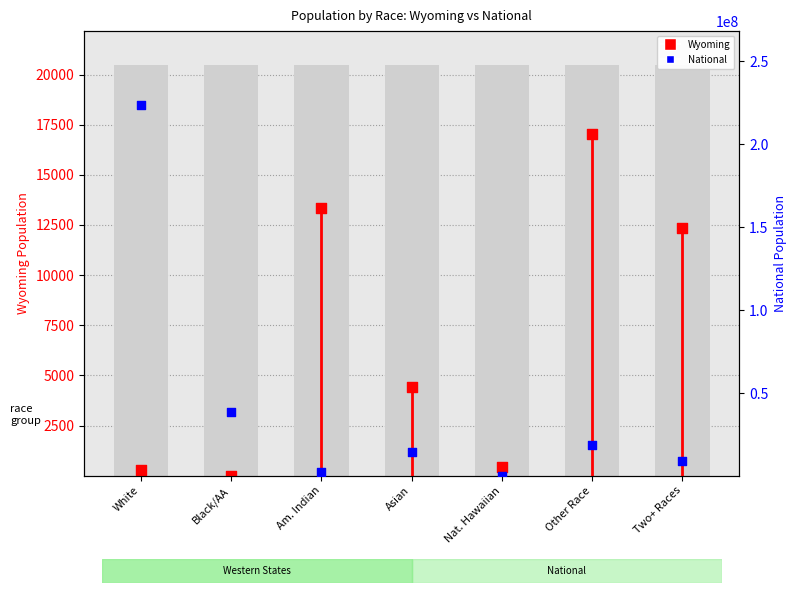

Which series contains the lowest Y value?

Wyoming